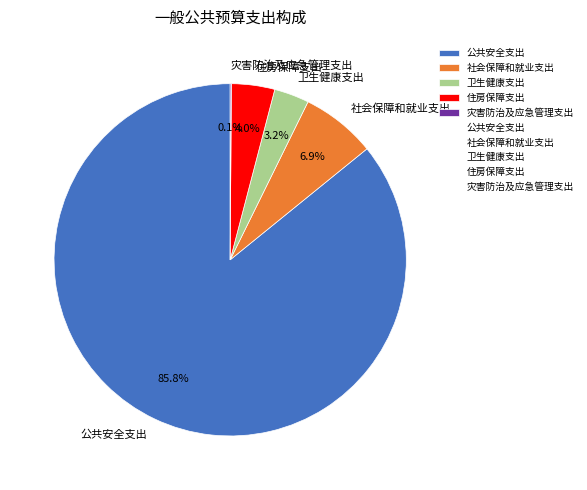

Combined, what portion of the pie is 卫生健康支出 and 住房保障支出?

7.2%